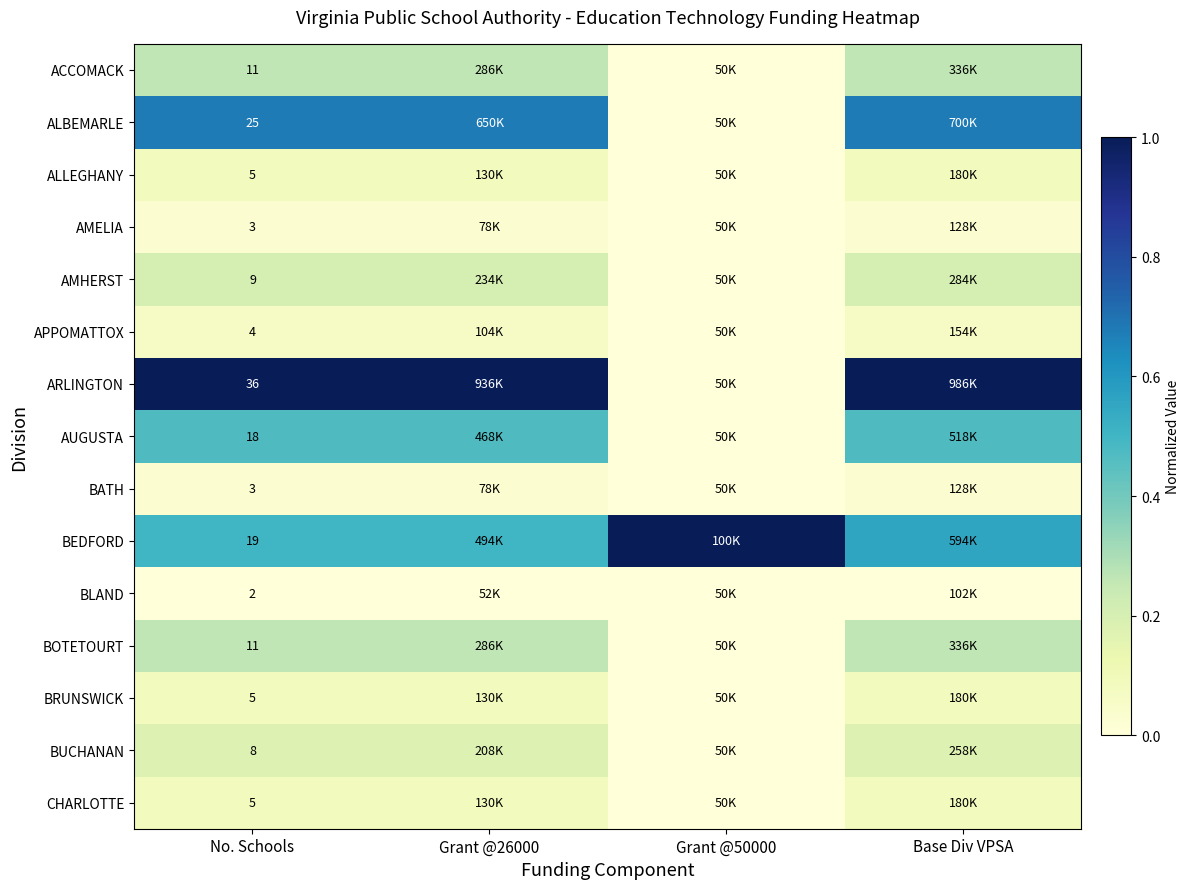

Is the value of CHARLOTTE at No. Schools greater than the value of BEDFORD at No. Schools?

No